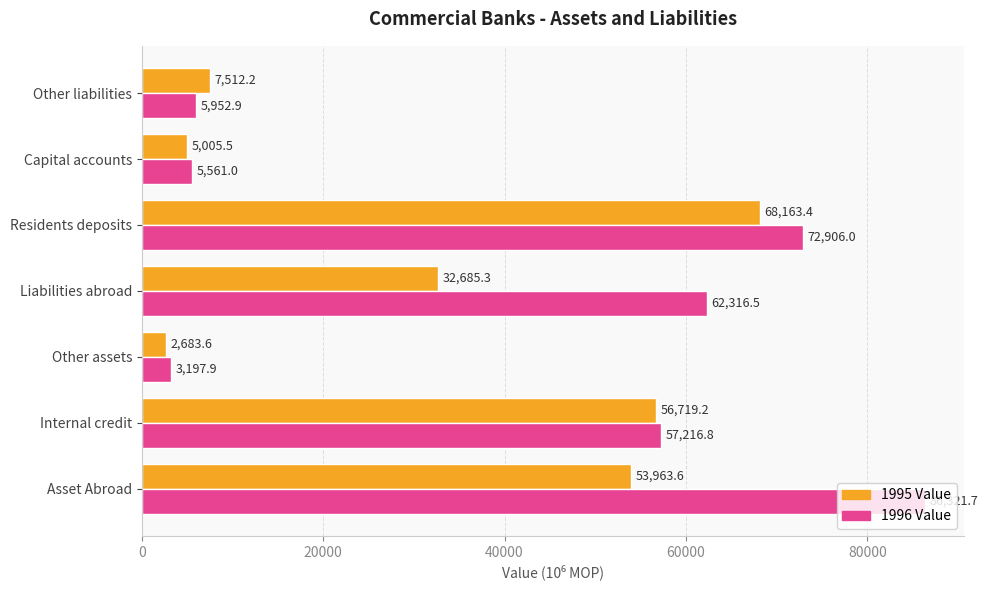

What is the average value of the 1995 Value series?

32390.4